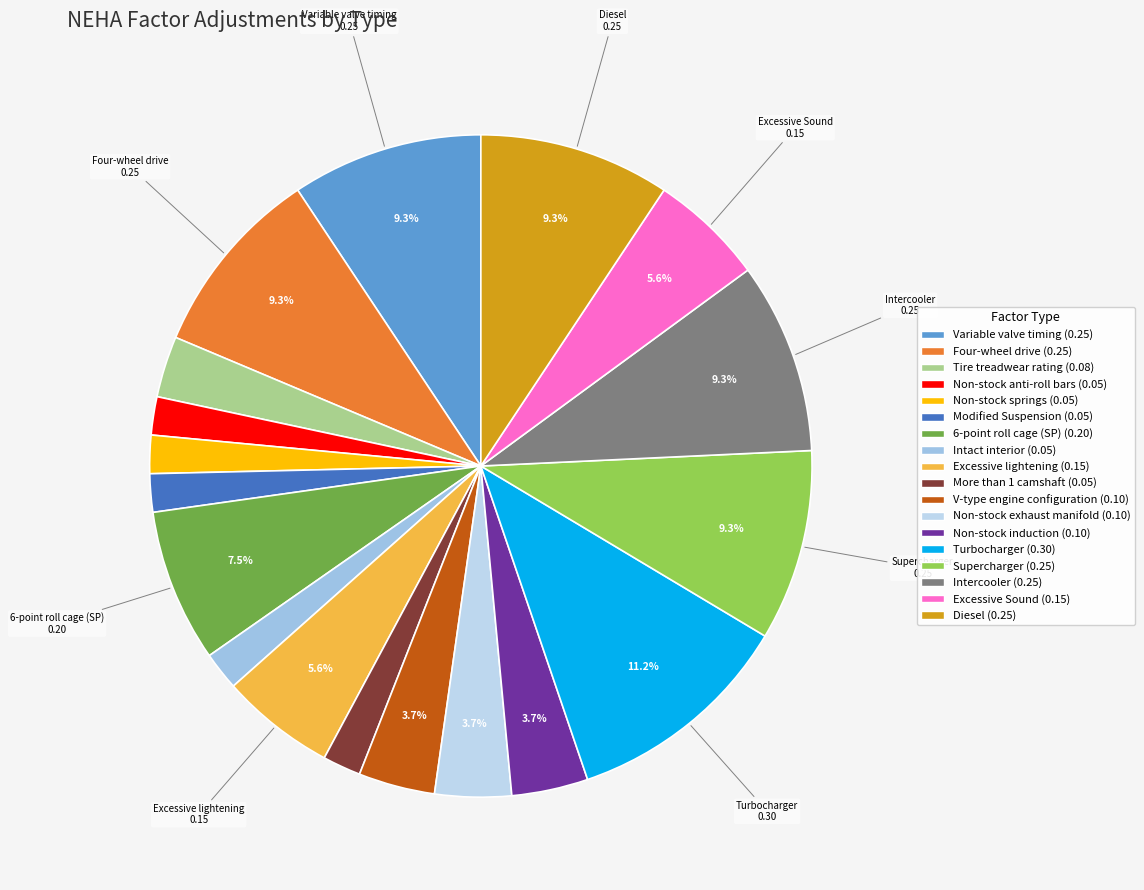

What is the change in value from More than 1 camshaft to Supercharger?

+0.2